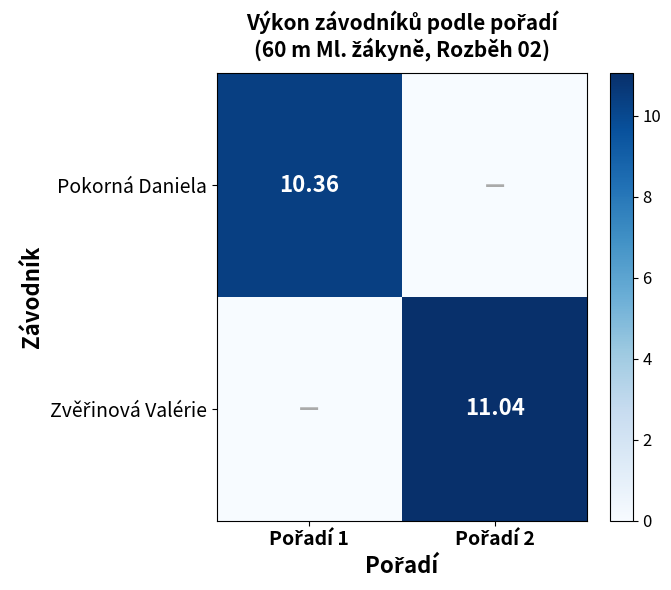

List the series in order of their overall mean, lowest first.

Pokorná Daniela, Zvěřinová Valérie